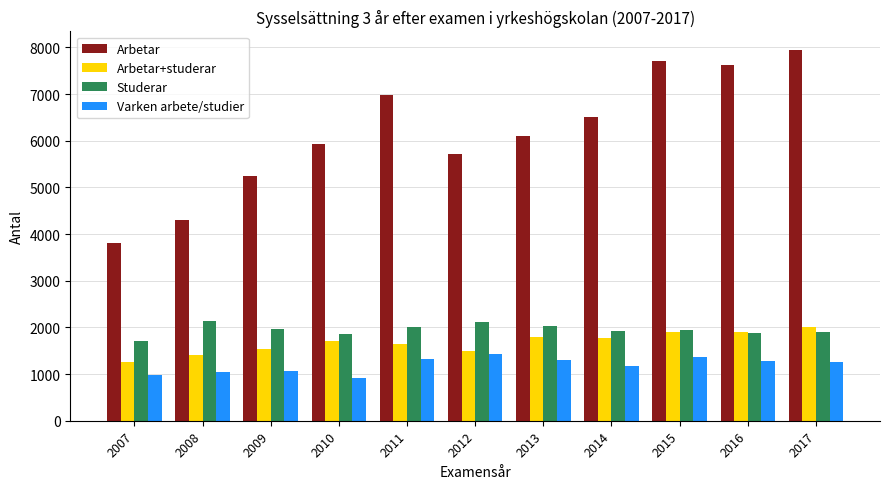

Which series has the widest spread of values?

Arbetar